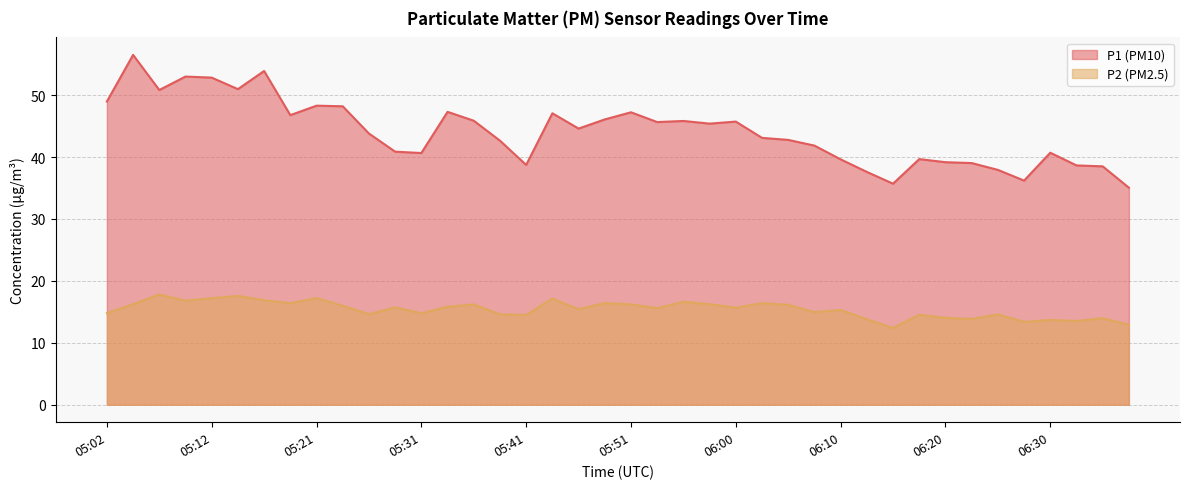

Which series has the largest range (max minus min)?

P1